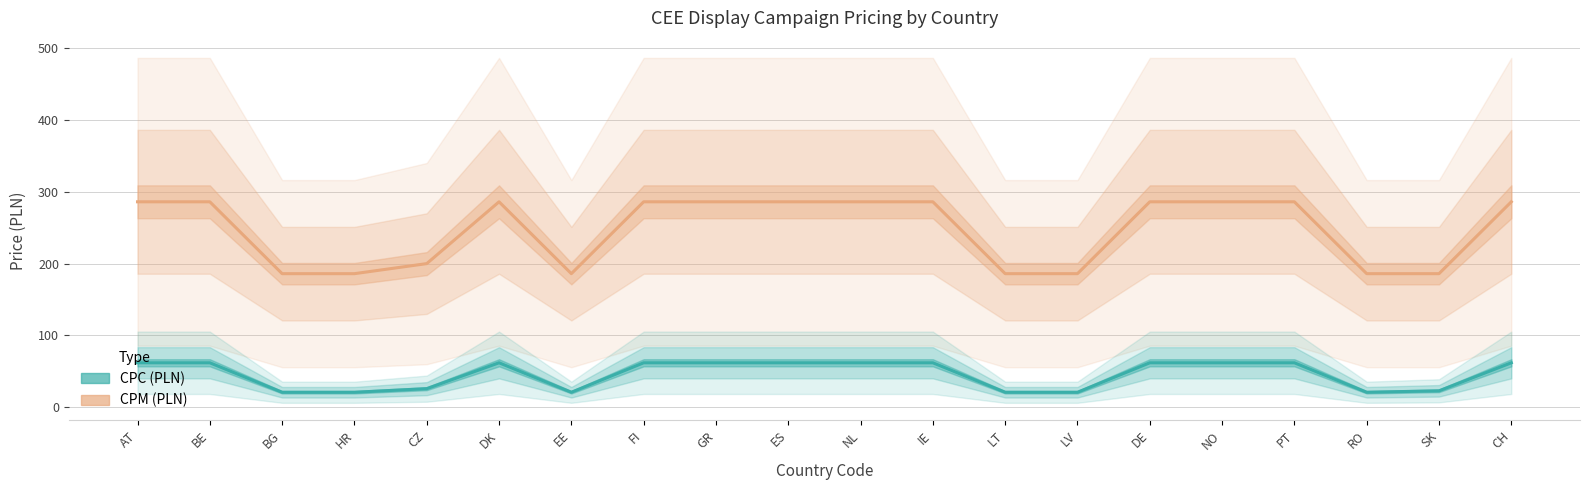

Which has a higher value, AT or NO?

AT